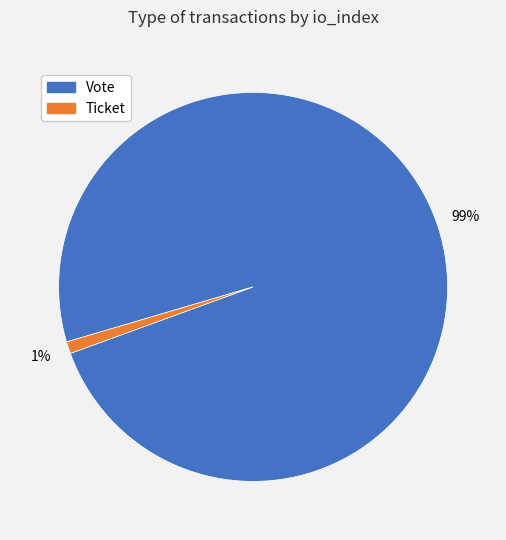

Is Vote the majority of the pie?

Yes